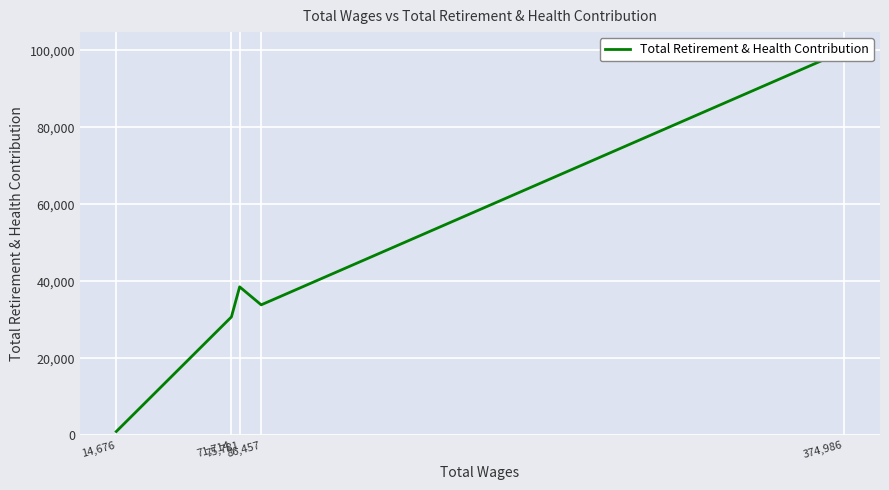

At which category does the chart reach its minimum across all series?

14,676